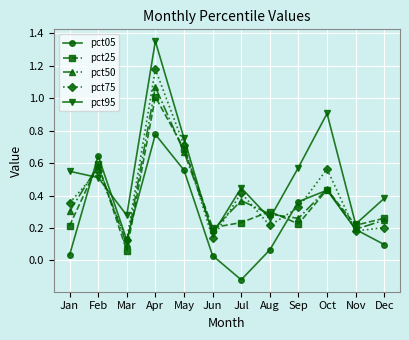

In pct25, how many points are lower than both neighbors (excluding endpoints)?

4